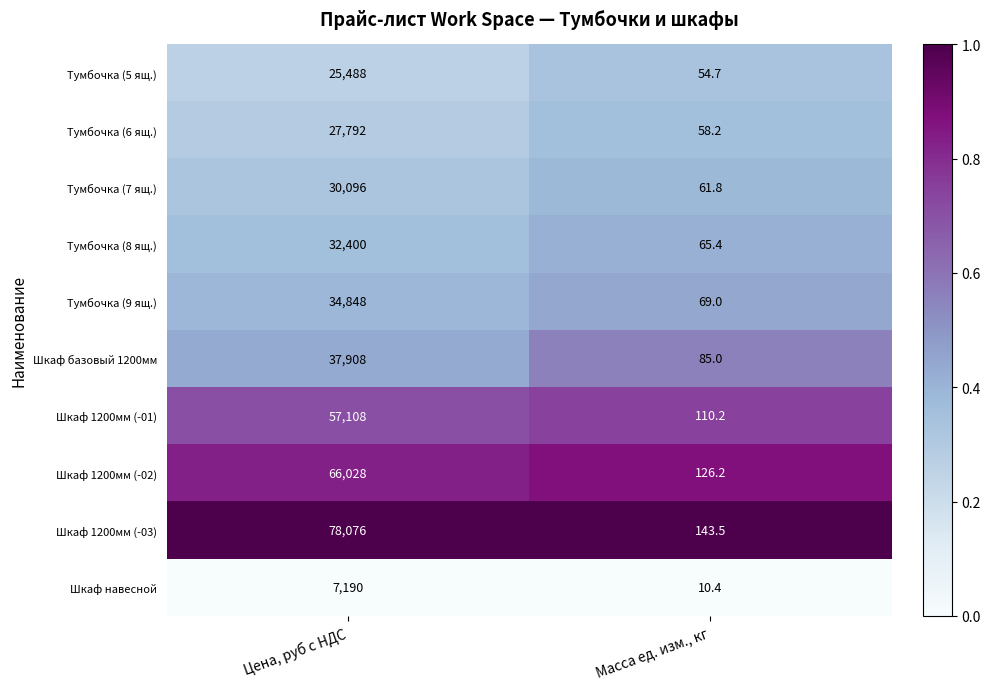

At which category does the chart reach its peak across all series?

Цена, руб с НДС